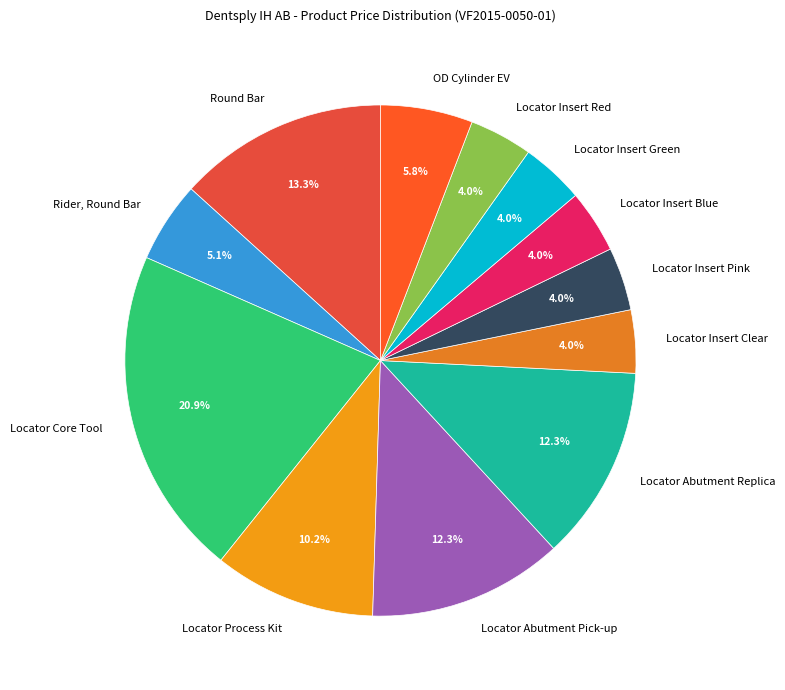

Is there any slice that represents more than half of the pie?

No